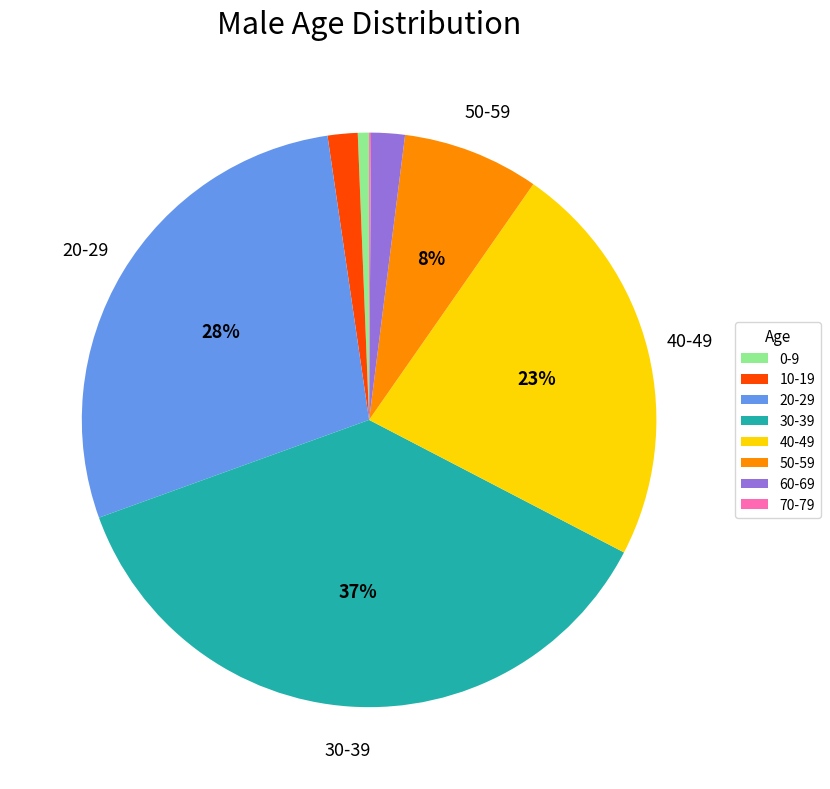

Combined, do 30-39 and 40-49 account for over 50%?

Yes